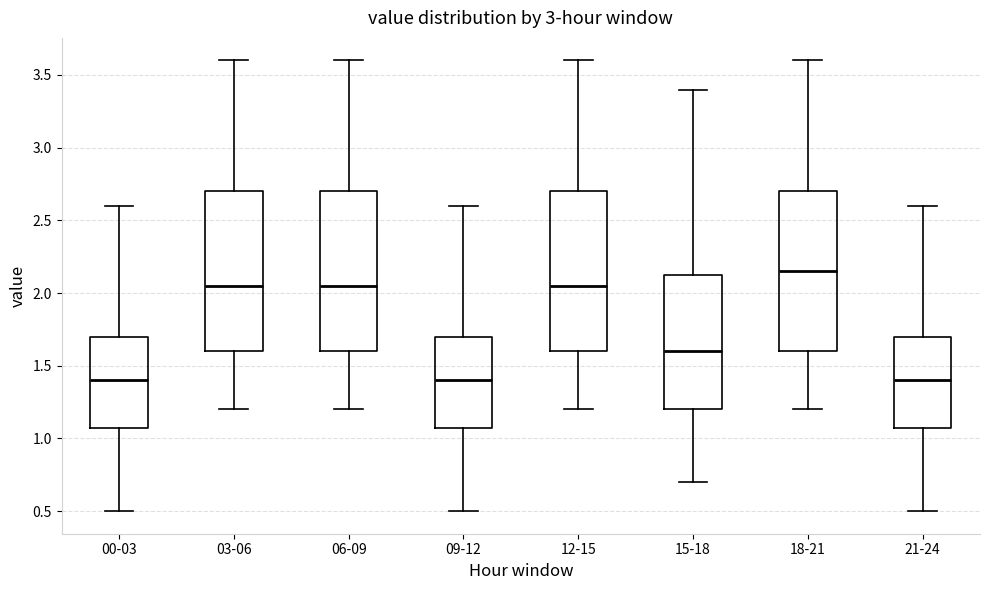

Which box has the highest median line?

18-21